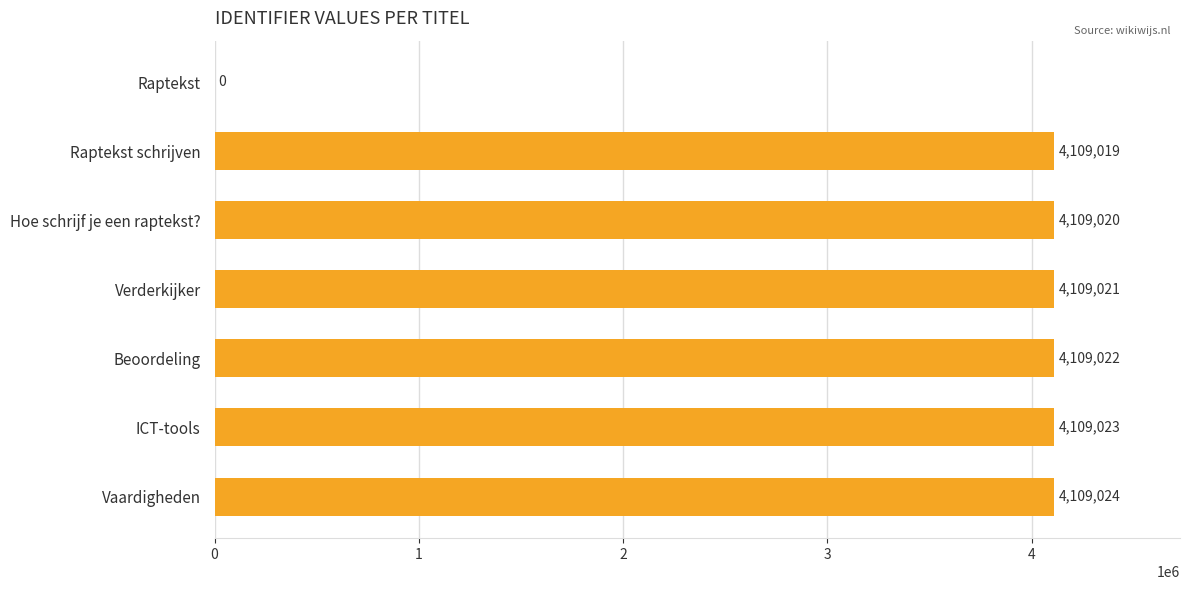

The chart shows a value of 4109019 at Raptekst schrijven. True or false?

True